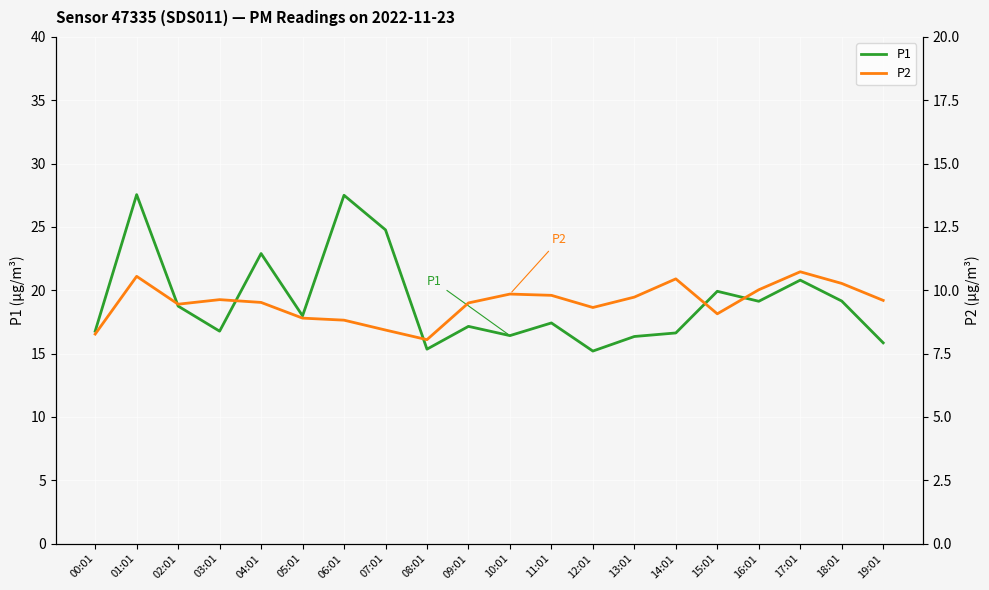

True or false: P2 has more than 1 interior local peaks.

True